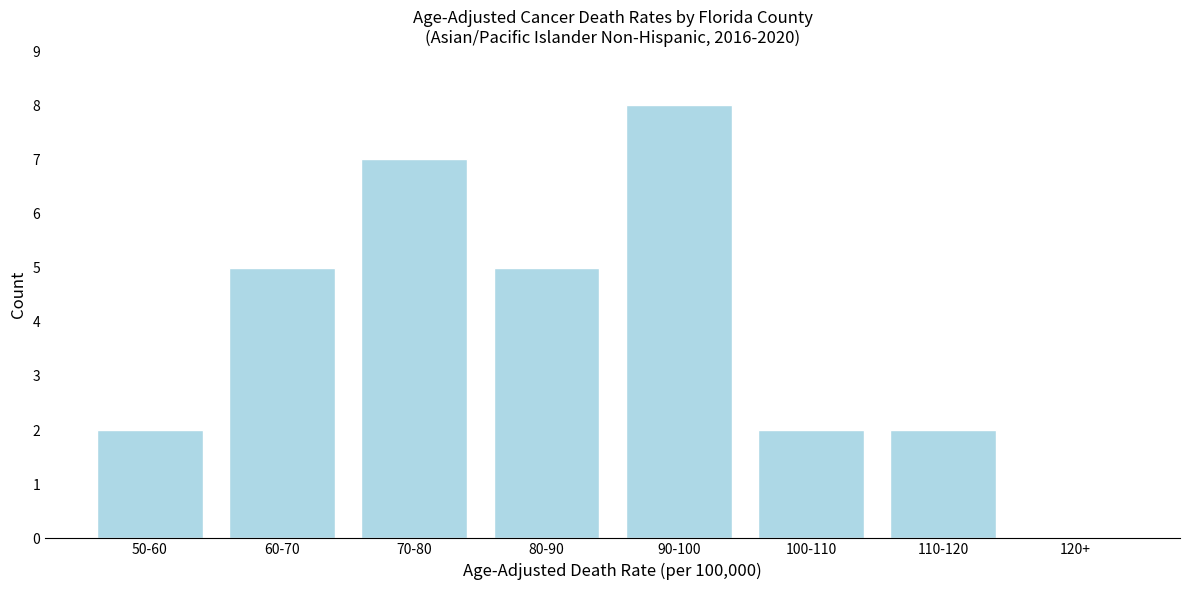

Reading left to right, list all the values displayed in this chart.

50-60=2	60-70=5	70-80=7	80-90=5	90-100=8	100-110=2	110-120=2	120+=0